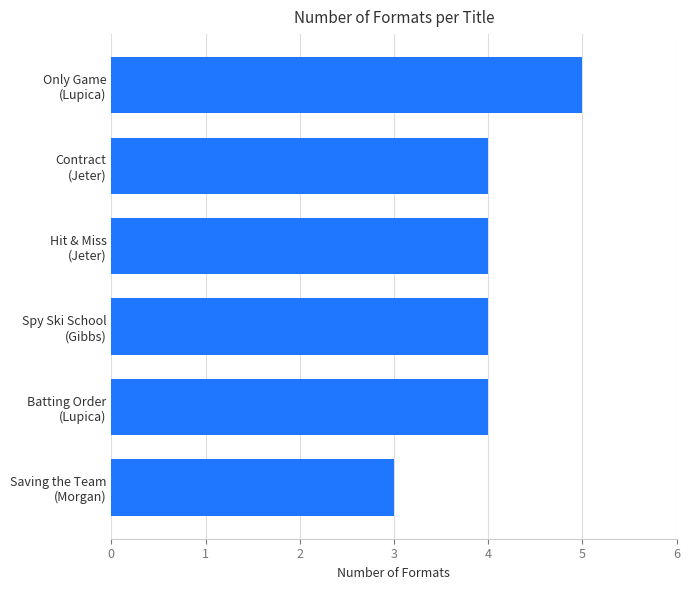

What is the smallest value displayed?

3